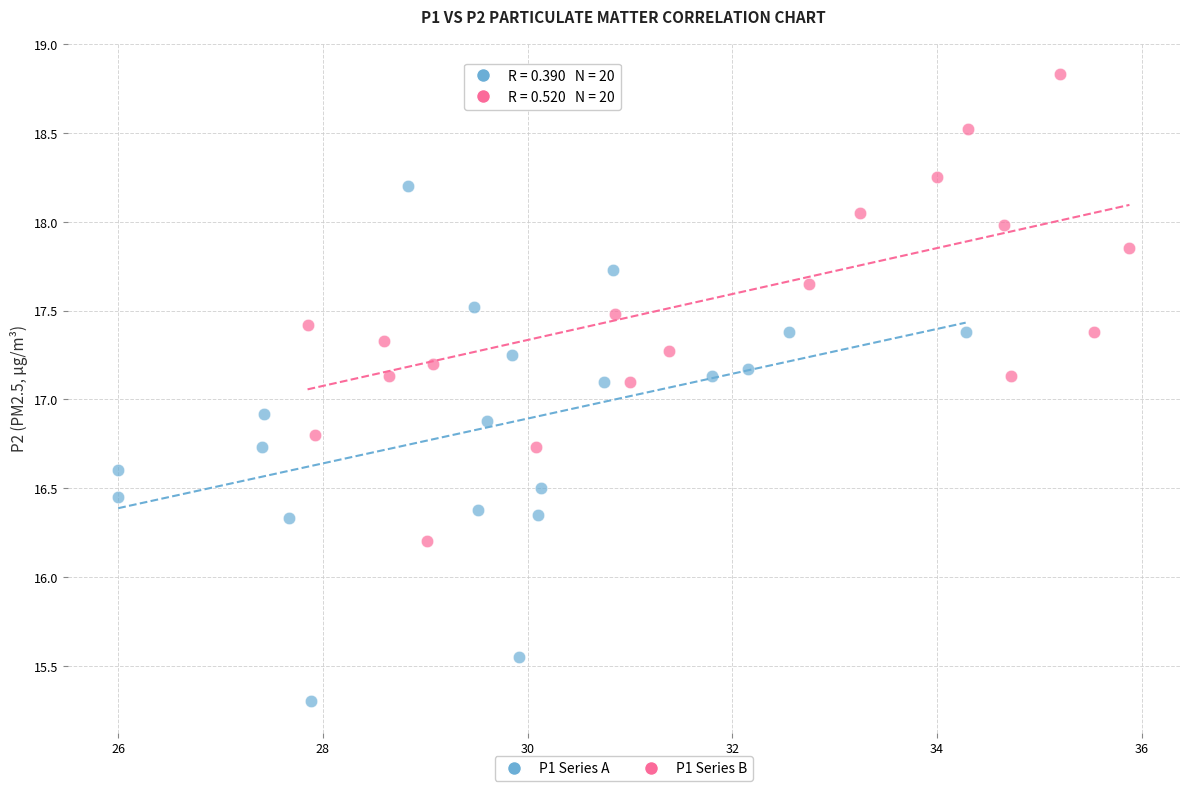

Which series reaches the minimum Y coordinate?

P1 Series A